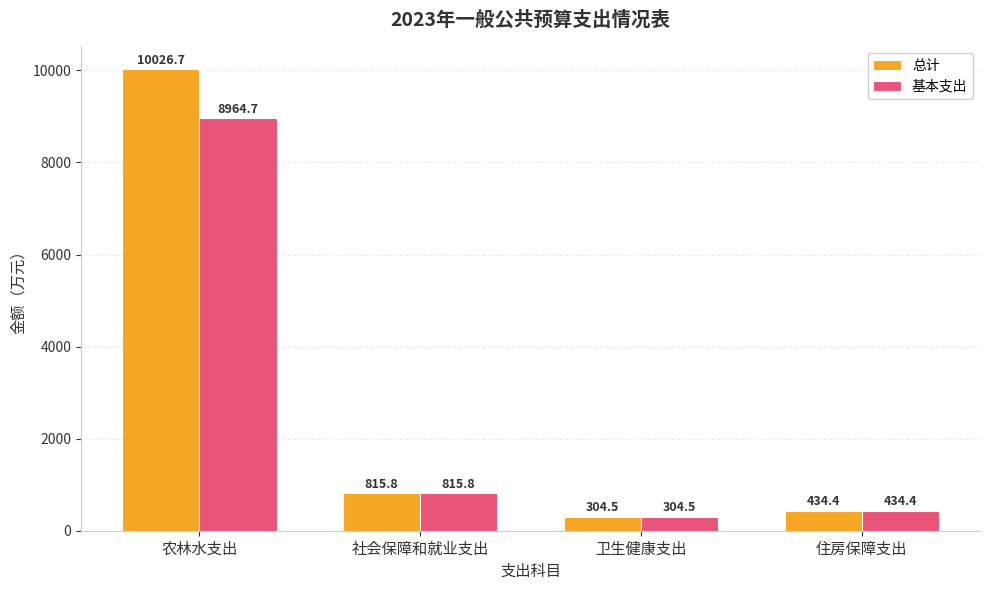

Which series has the largest total across all categories?

总计